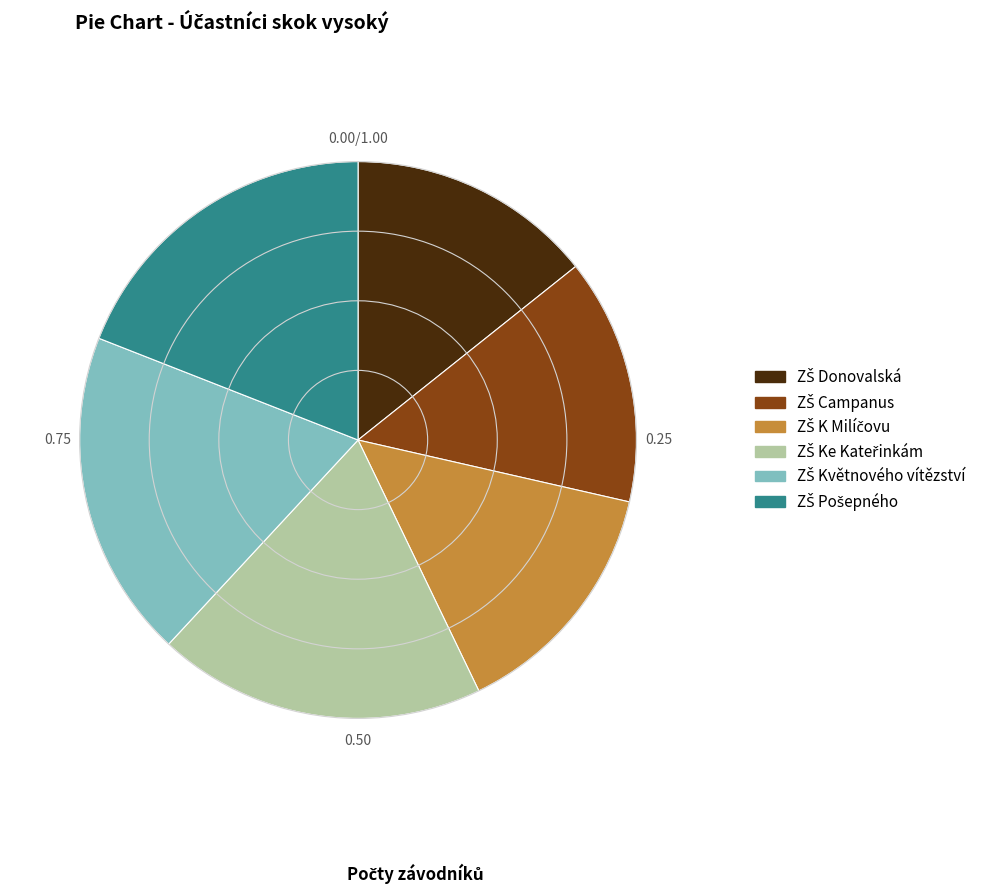

Is there any slice that represents more than half of the pie?

No